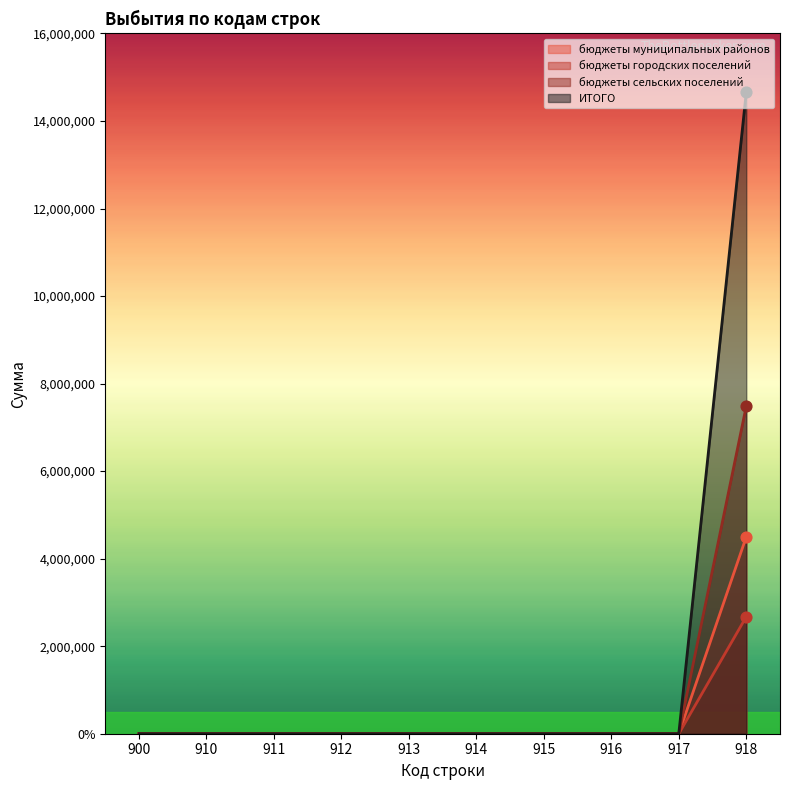

What are all the series names shown in the legend?

бюджеты муниципальных районов, бюджеты городских поселений, бюджеты сельских поселений, ИТОГО